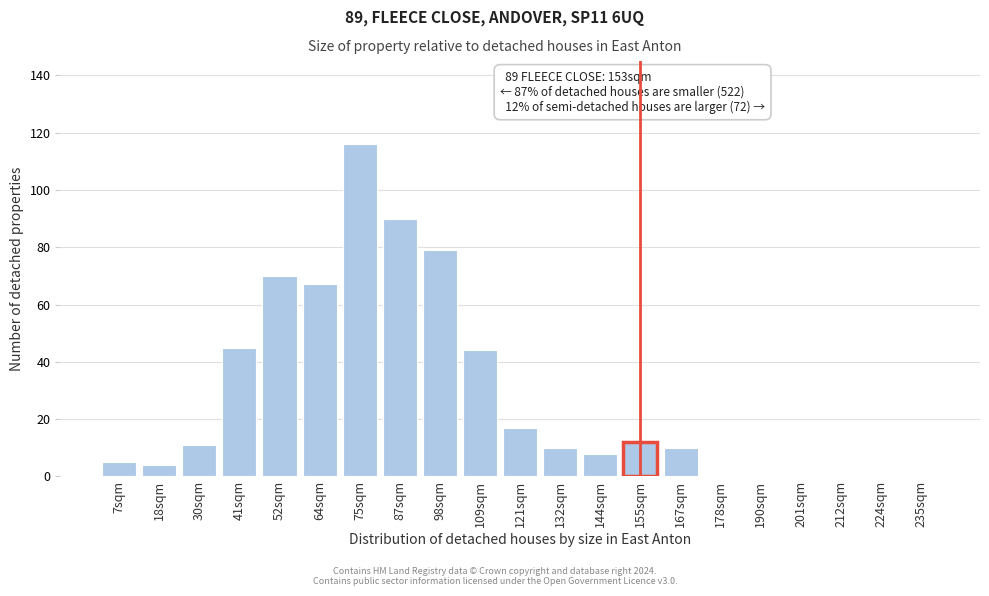

Reading left to right, list all the values displayed in this chart.

7sqm=5	18sqm=4	30sqm=11	41sqm=45	52sqm=70	64sqm=67	75sqm=116	87sqm=90	98sqm=79	109sqm=44	121sqm=17	132sqm=10	144sqm=8	155sqm=12	167sqm=10	178sqm=0	190sqm=0	201sqm=0	212sqm=0	224sqm=0	235sqm=0